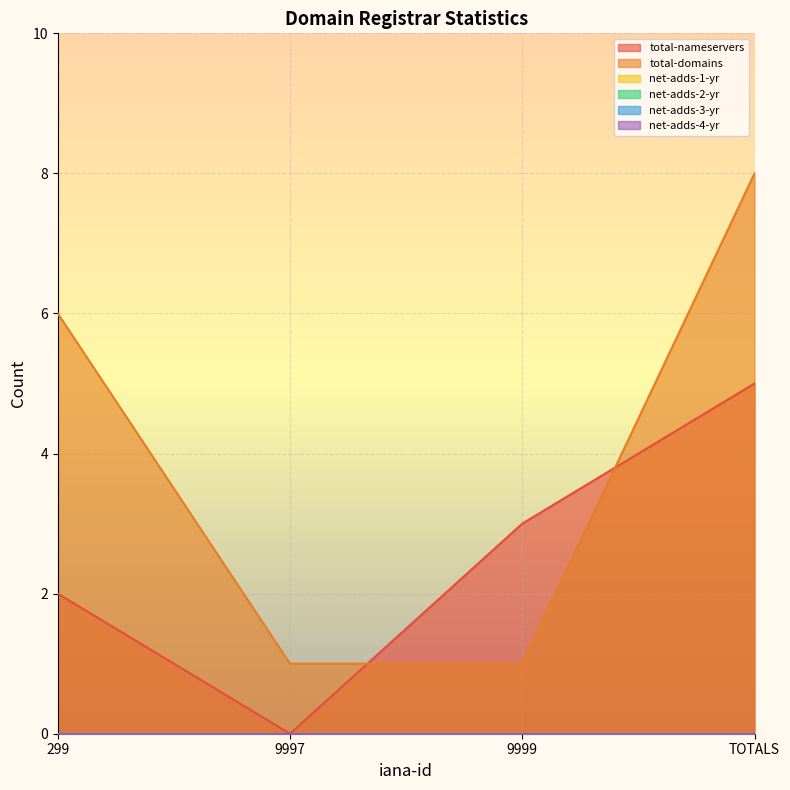

Which category has the lowest value across all series?

9997